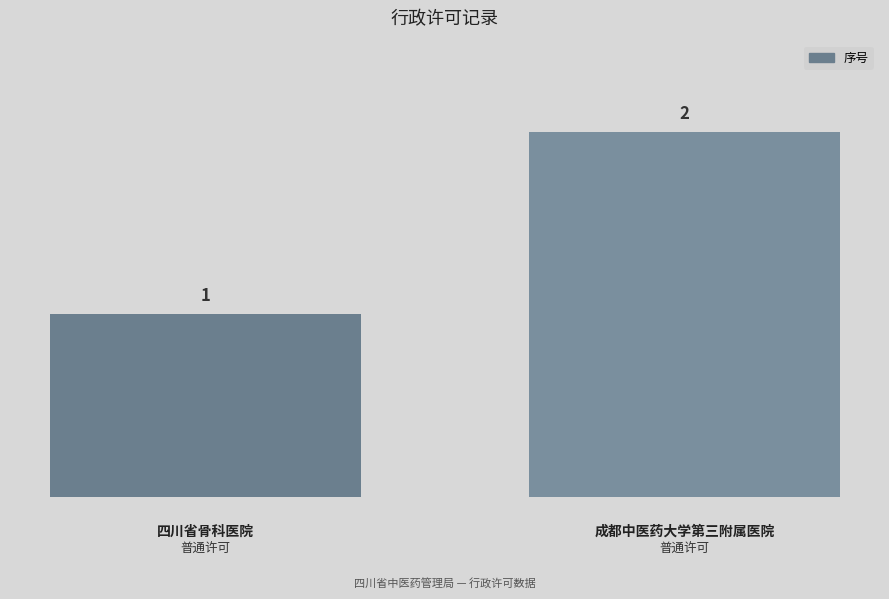

What is the sum of the values at 四川省骨科医院 and 成都中医药大学第三附属医院?

3